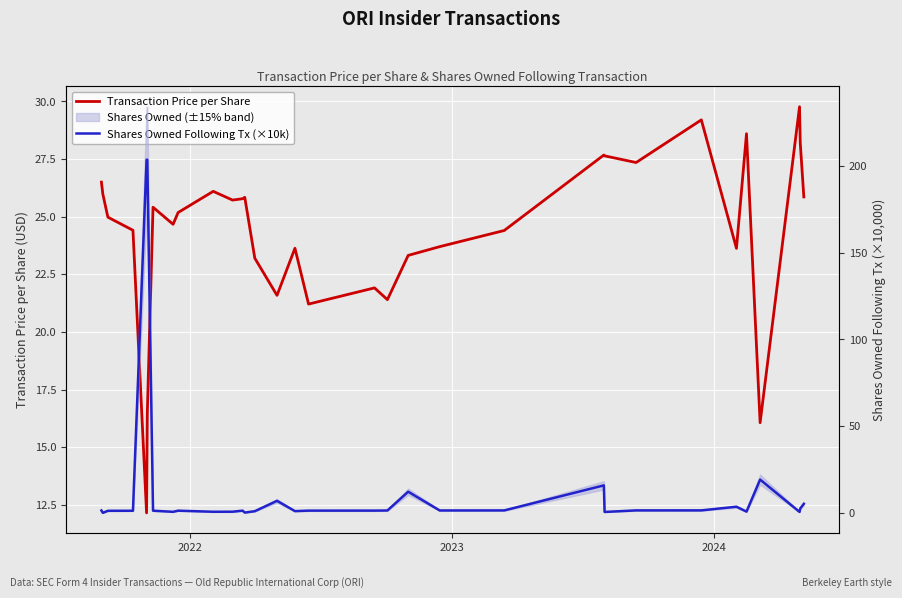

Reading left to right, what are all the values shown in this chart?

Transaction Price per Share: 26.5	26.0	25.0	24.4	12.1	16.4	25.4	24.7	25.2	26.1	25.7	25.8	25.8	23.2	21.6	23.6	21.2	21.9	21.4	23.3	23.7	24.4	27.7	27.6	27.4	29.2	23.6	28.6	16.1	29.8	28.2	25.9
Shares Owned Following Tx (×10k): 1.4	0.1	1.3	1.3	203.5	203.5	1.3	0.7	1.3	0.7	0.7	1.3	0.2	1.0	7.0	1.1	1.4	1.4	1.4	12.2	1.4	1.5	15.9	0.6	1.5	1.5	3.6	0.8	19.2	0.6	2.6	5.3